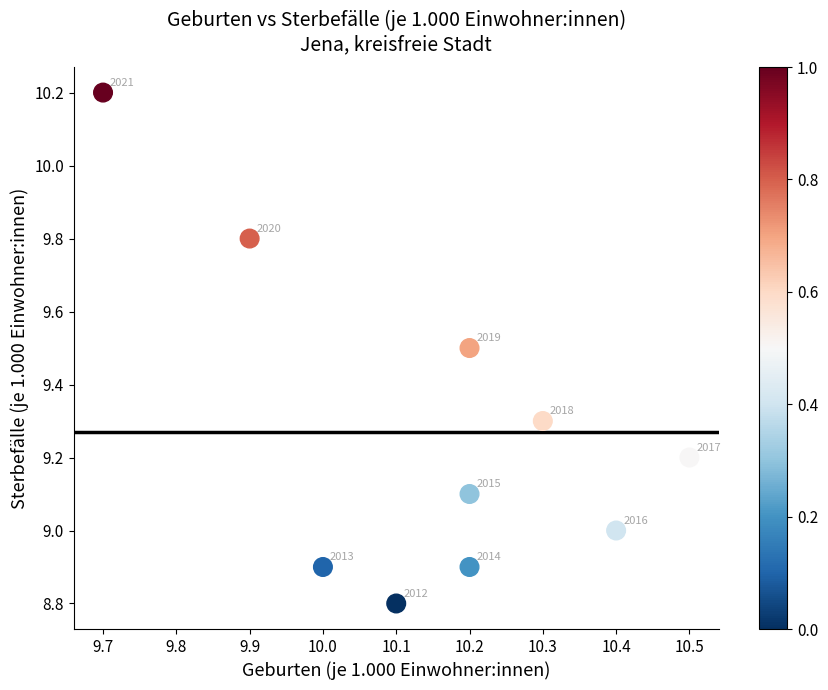

What is the range of Y values (max minus min)?

1.4